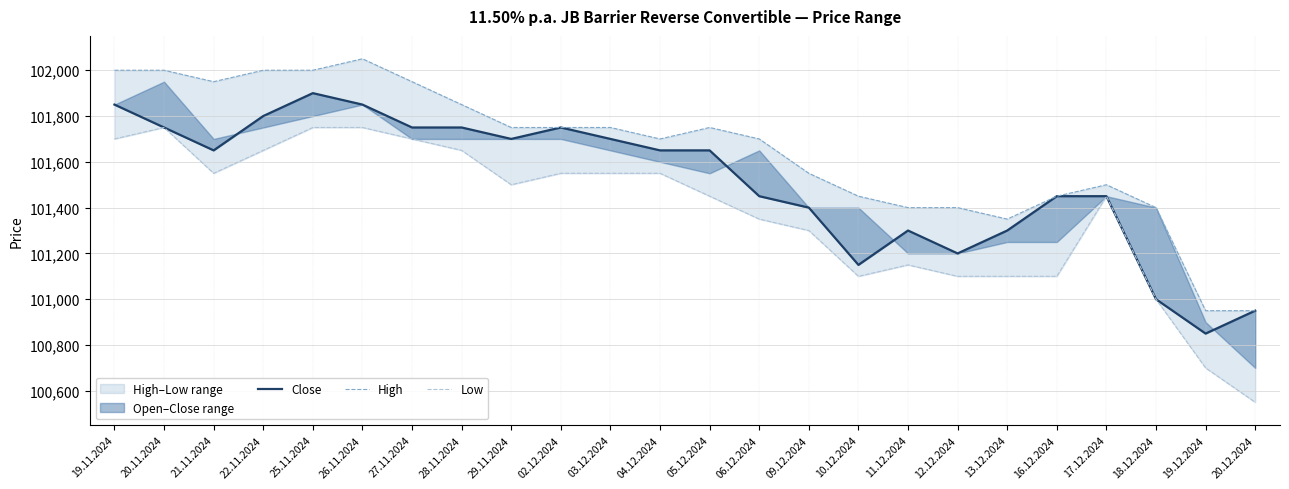

Is the value of High at 21.11.2024 greater than the value of Close at 26.11.2024?

Yes